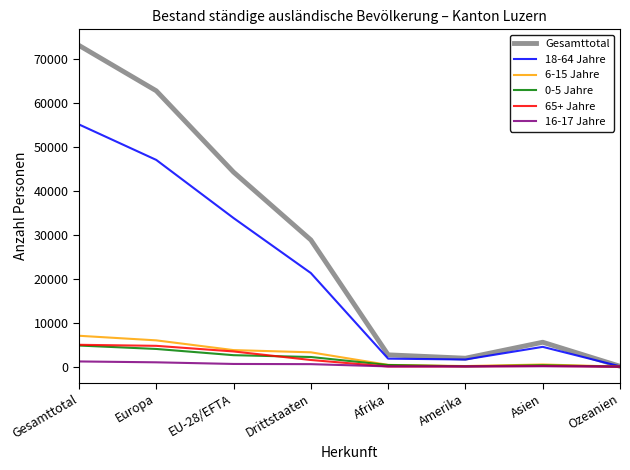

The value of 0-5 Jahre at Europa is 4029. True or false?

True